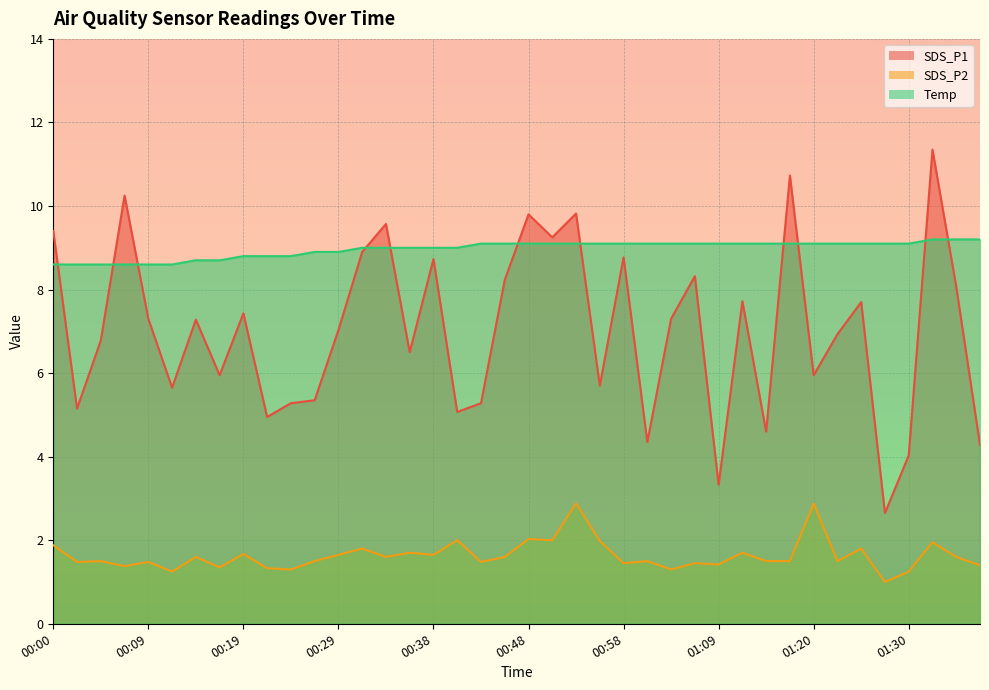

At 01:03, list the series in order from smallest to largest.

SDS_P2, SDS_P1, Temp